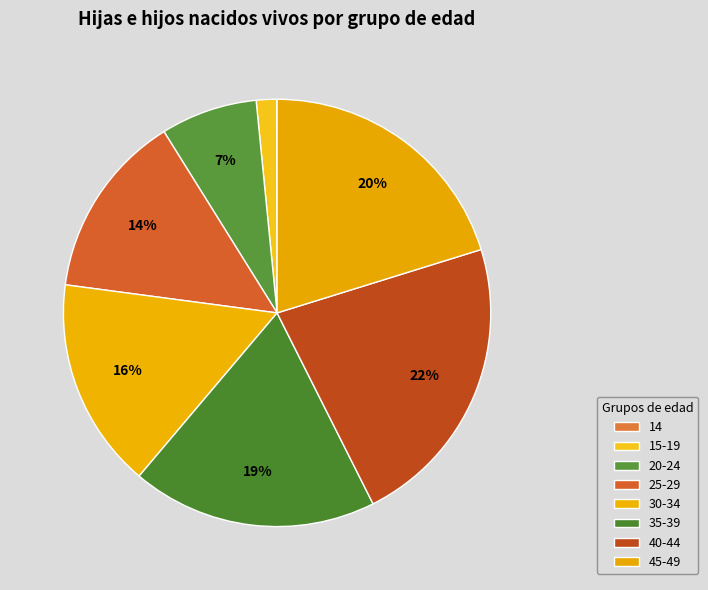

How much of the chart is everything except 25-29?

86.0%